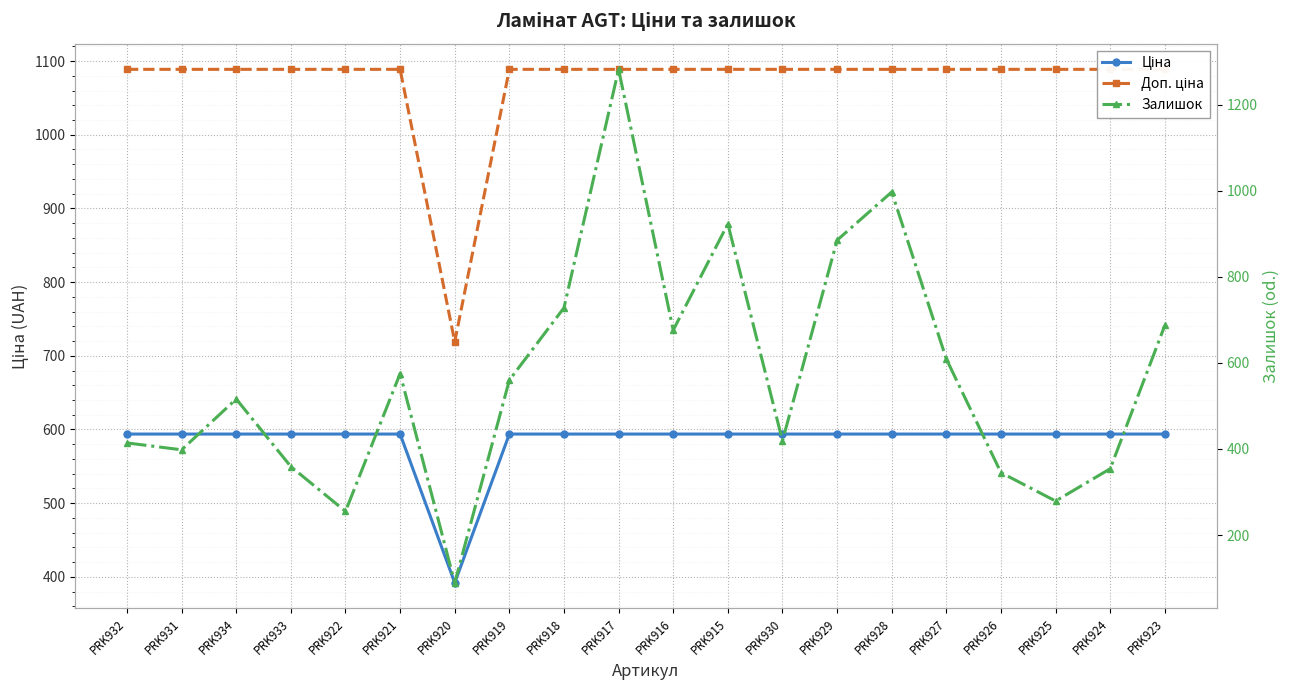

Reading left to right, what are all the values shown in this chart?

Ціна: 593.8	593.8	593.8	593.8	593.8	593.8	391.9	593.8	593.8	593.8	593.8	593.8	593.8	593.8	593.8	593.8	593.8	593.8	593.8	593.8
Доп. ціна: 1088.8	1088.8	1088.8	1088.8	1088.8	1088.8	719.0	1088.8	1088.8	1088.8	1088.8	1088.8	1088.8	1088.8	1088.8	1088.8	1088.8	1088.8	1088.8	1088.8
Залишок: 414.0	398.0	516.0	359.0	255.0	575.0	89.0	560.0	728.0	1282.0	676.0	923.0	419.0	885.0	997.0	609.0	345.0	279.0	354.0	687.0